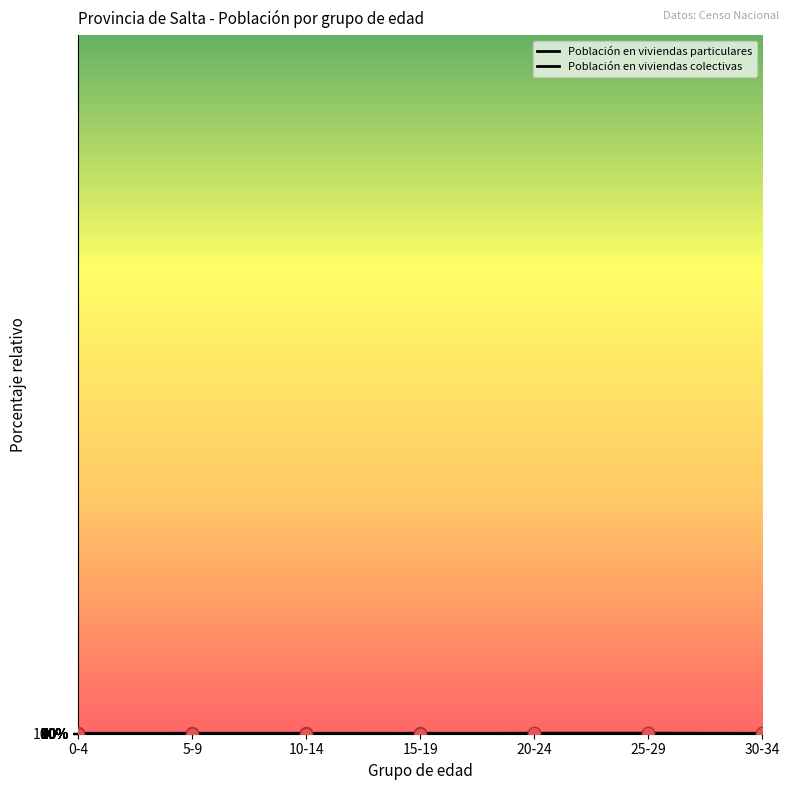

At how many categories does at least one series exceed 53?

7